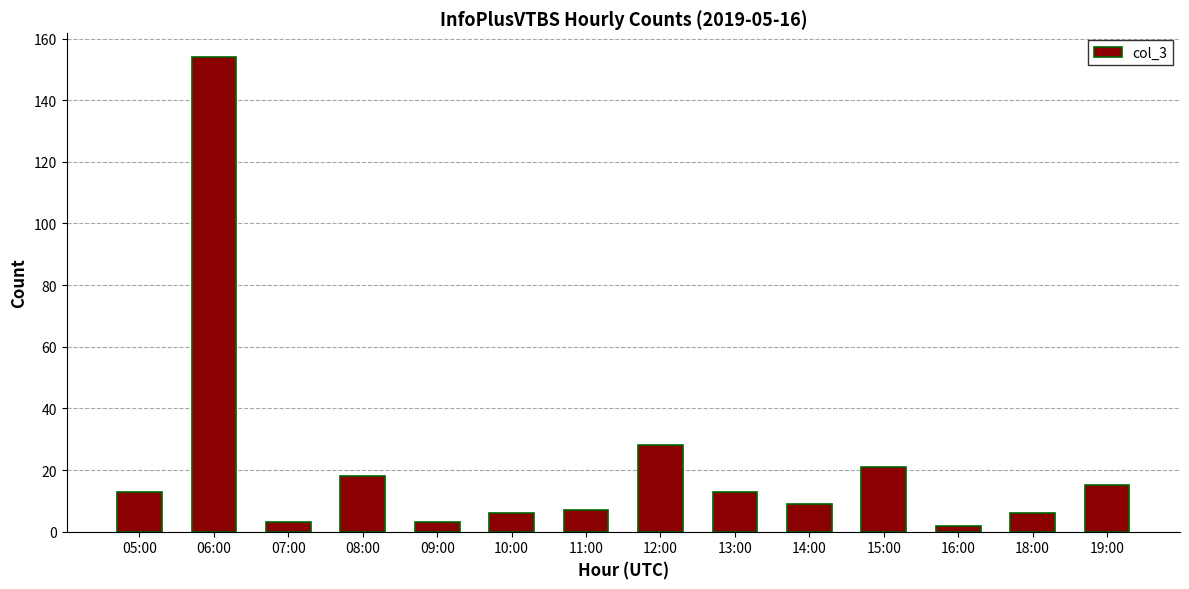

Reading left to right, transcribe all the data shown in this chart.

05:00=13	06:00=154	07:00=3	08:00=18	09:00=3	10:00=6	11:00=7	12:00=28	13:00=13	14:00=9	15:00=21	16:00=2	18:00=6	19:00=15